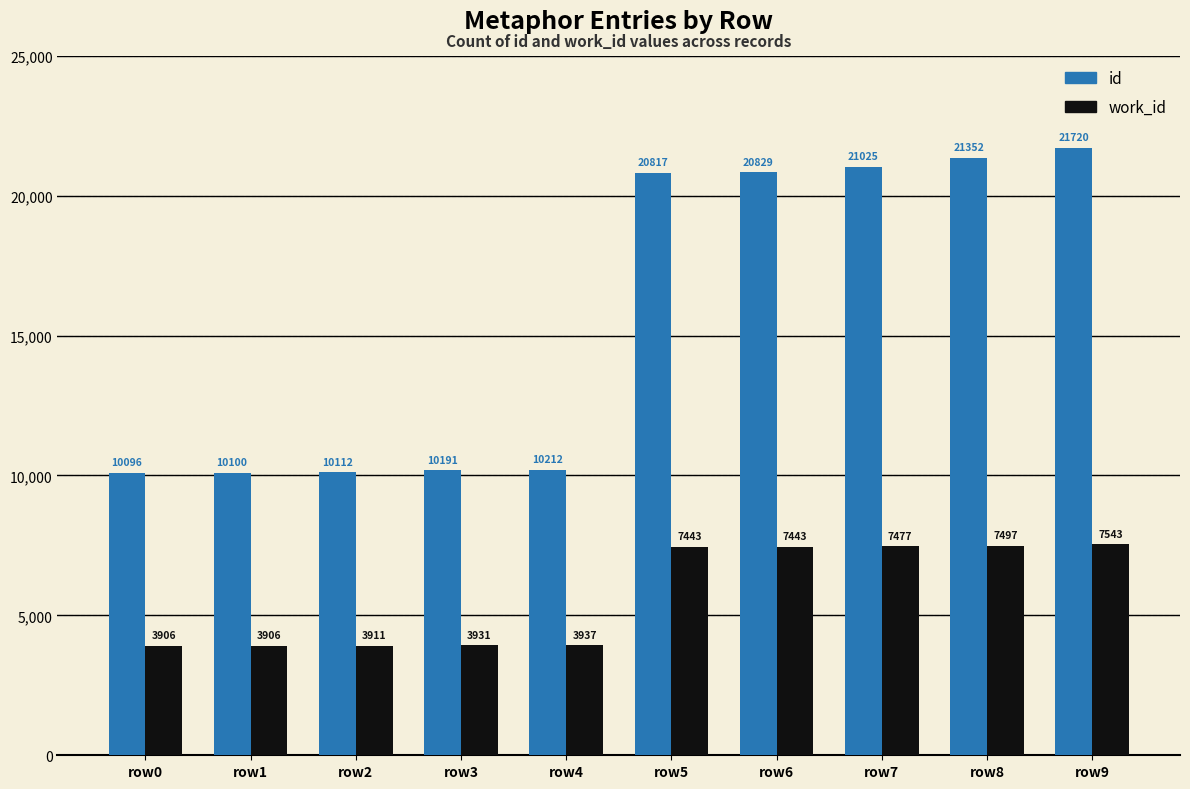

Which series has the largest total across all categories?

id